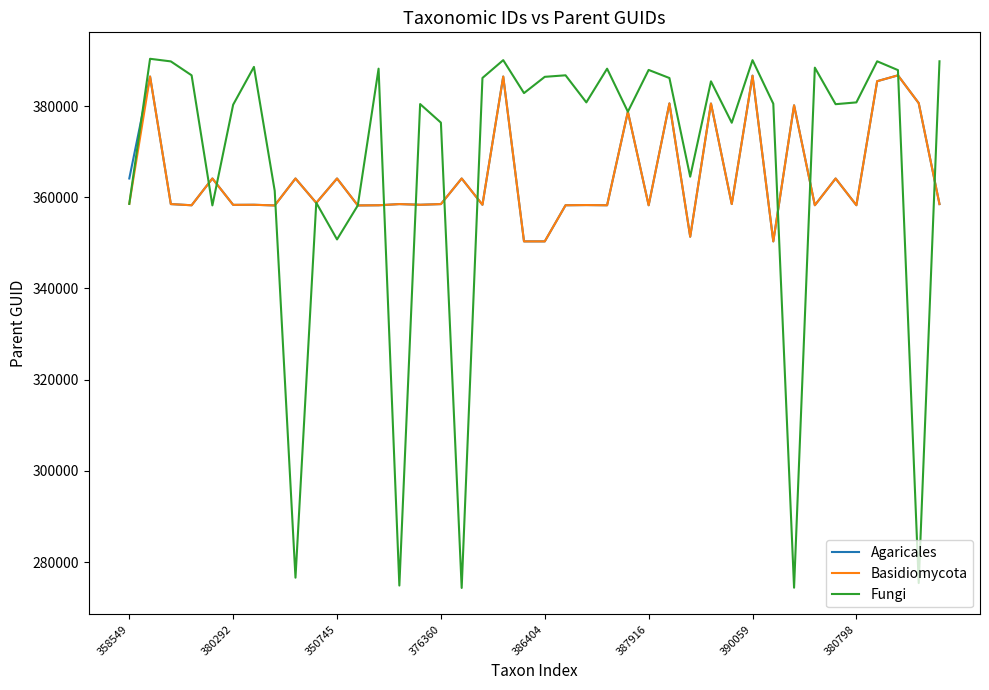

Which series has the largest range (max minus min)?

Fungi